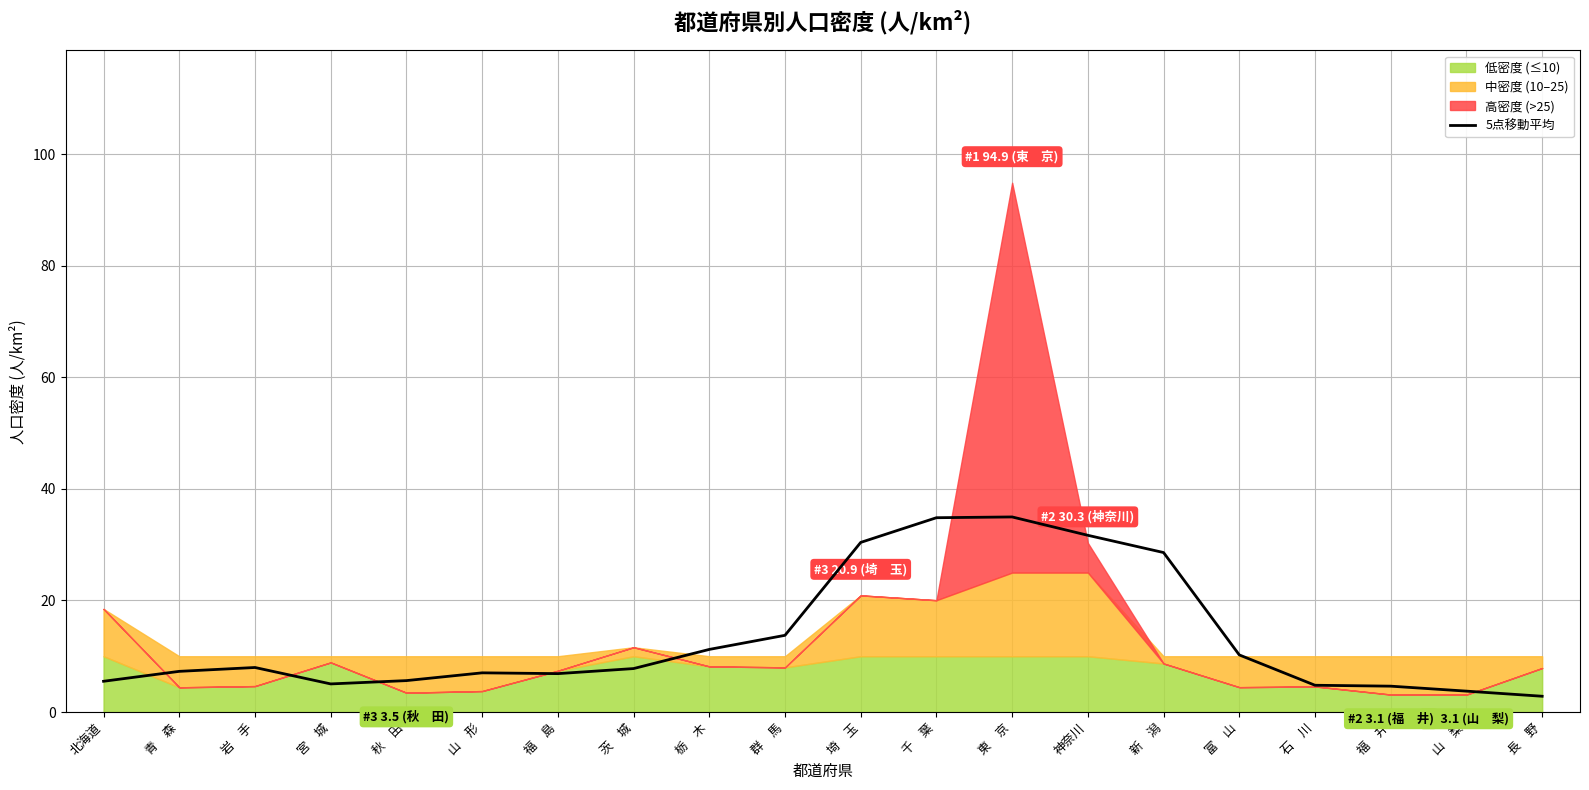

Which label corresponds to the largest value in the chart?

東　京